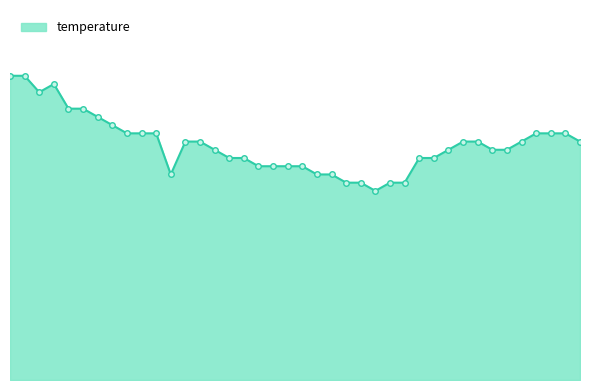

Reading left to right, what are all the values shown in this chart?

23.7	23.7	23.5	23.6	23.3	23.3	23.2	23.1	23.0	23.0	23.0	22.5	22.9	22.9	22.8	22.7	22.7	22.6	22.6	22.6	22.6	22.5	22.5	22.4	22.4	22.3	22.4	22.4	22.7	22.7	22.8	22.9	22.9	22.8	22.8	22.9	23.0	23.0	23.0	22.9